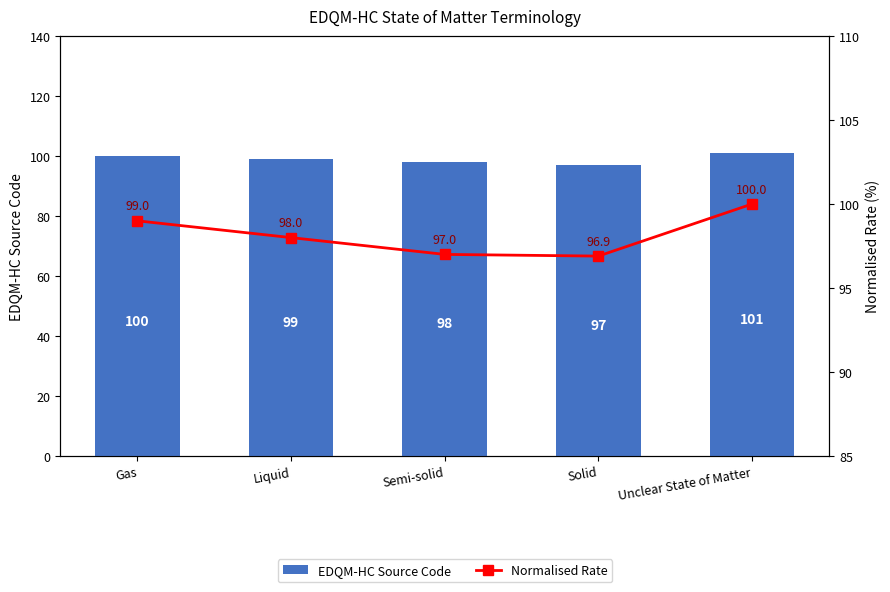

List the series in order of their overall mean, highest first.

EDQM-HC Source Code, Normalised Rate